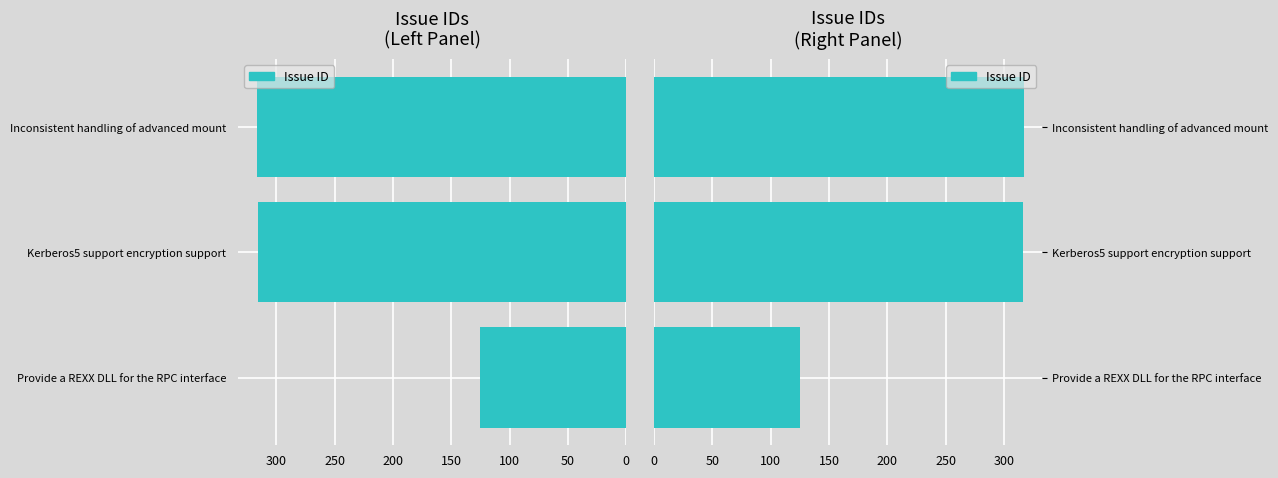

Are the bars horizontal?

Yes